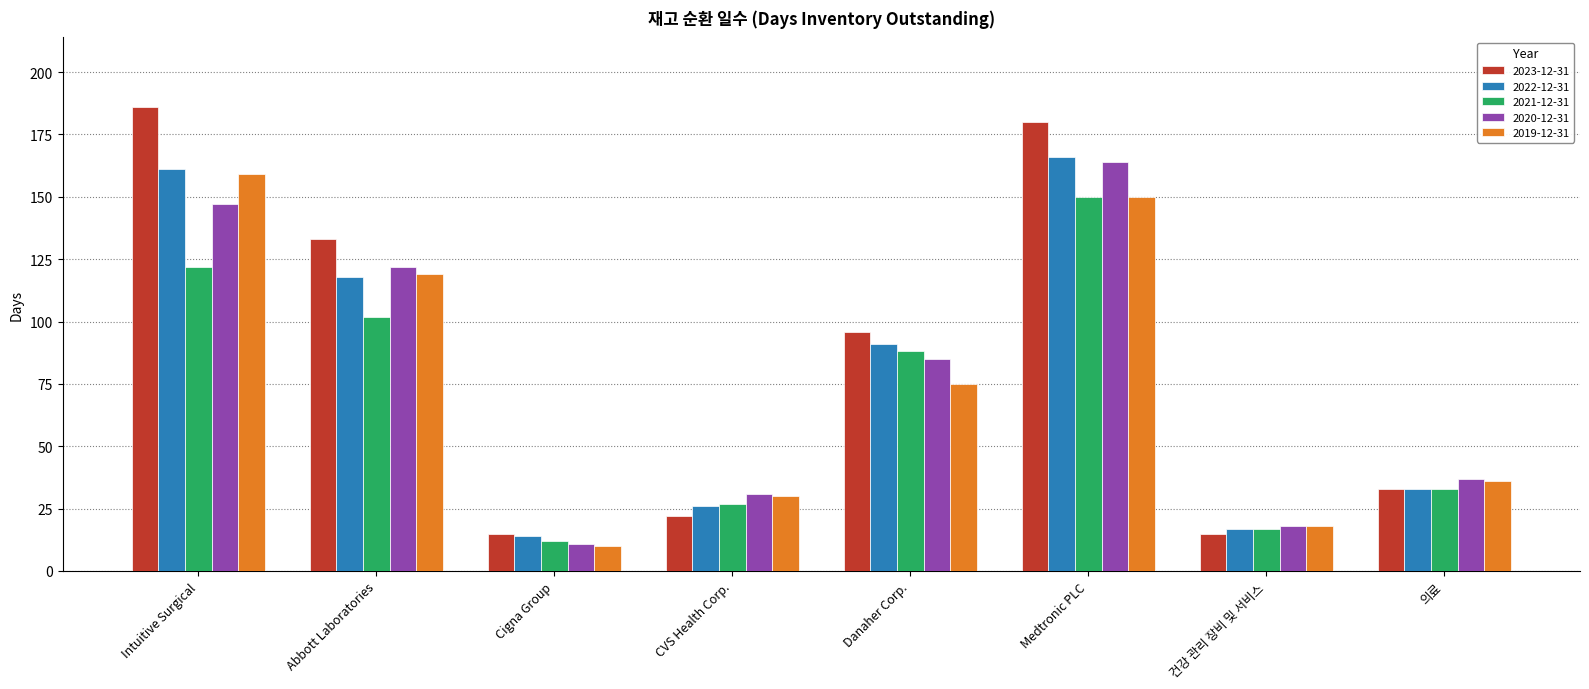

How many categories are shown in the chart?

8